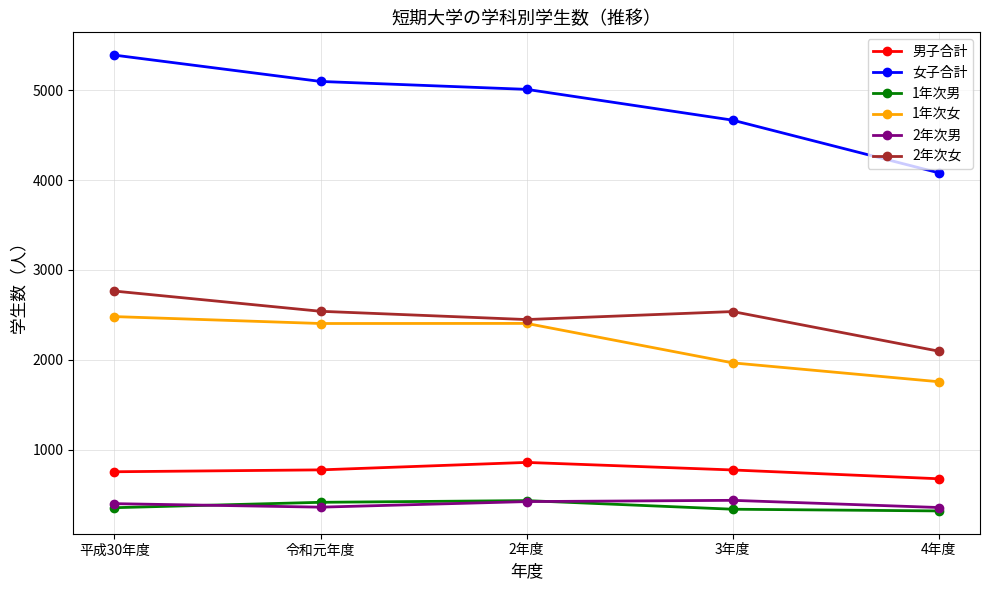

Is it true that 1年次男 equals 203 at 2年度?

False